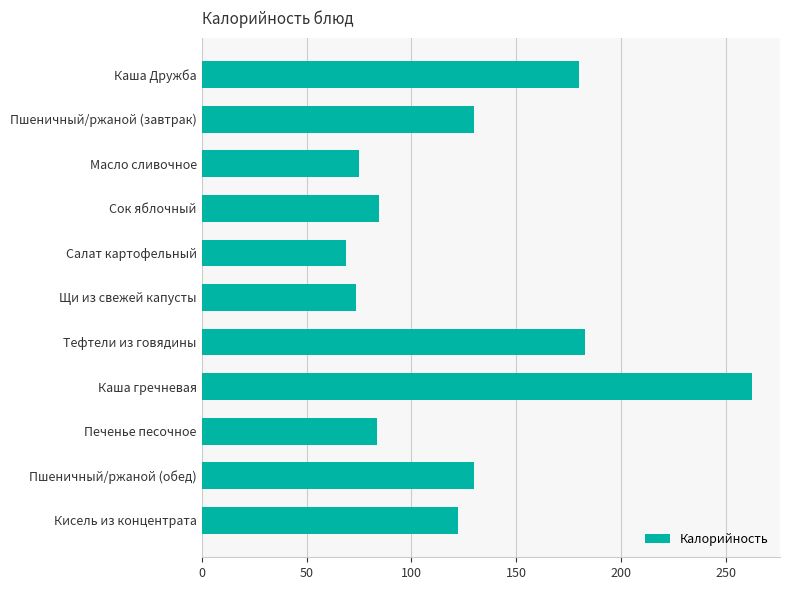

What is the smallest value displayed?

69.0